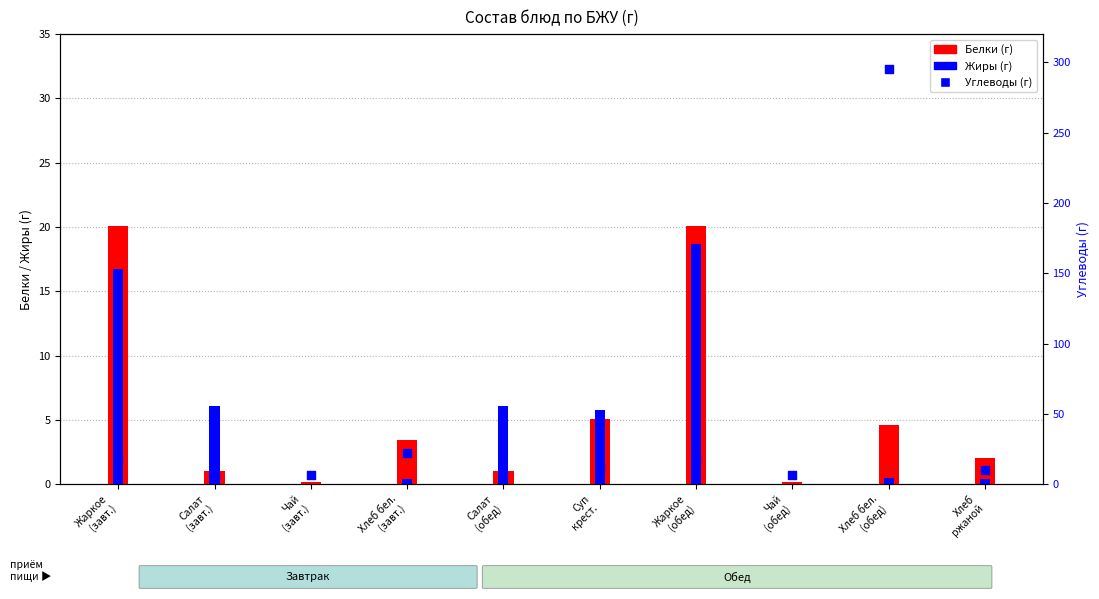

At how many categories does at least one series exceed 87?

1